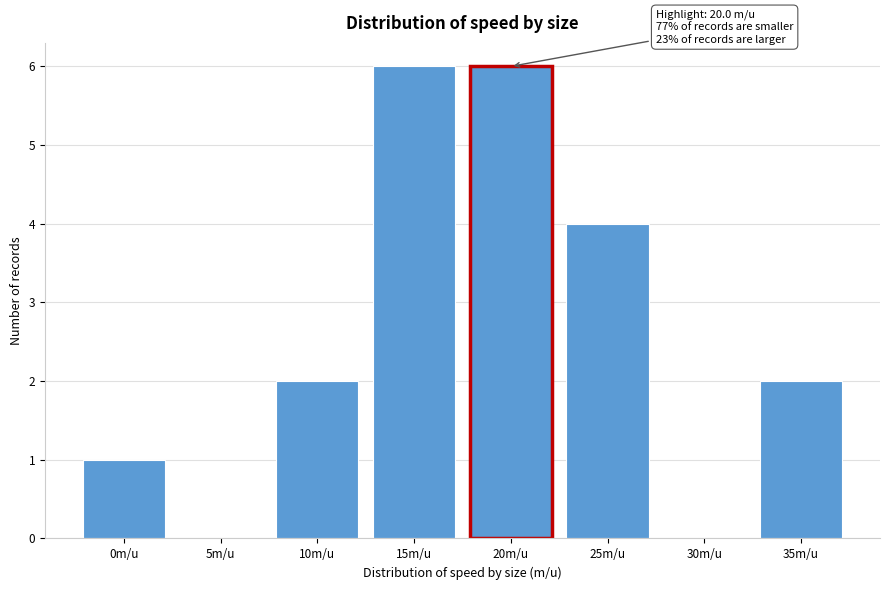

Reading left to right, what are all the values shown in this chart?

0m/u=1	5m/u=0	10m/u=2	15m/u=6	20m/u=6	25m/u=4	30m/u=0	35m/u=2